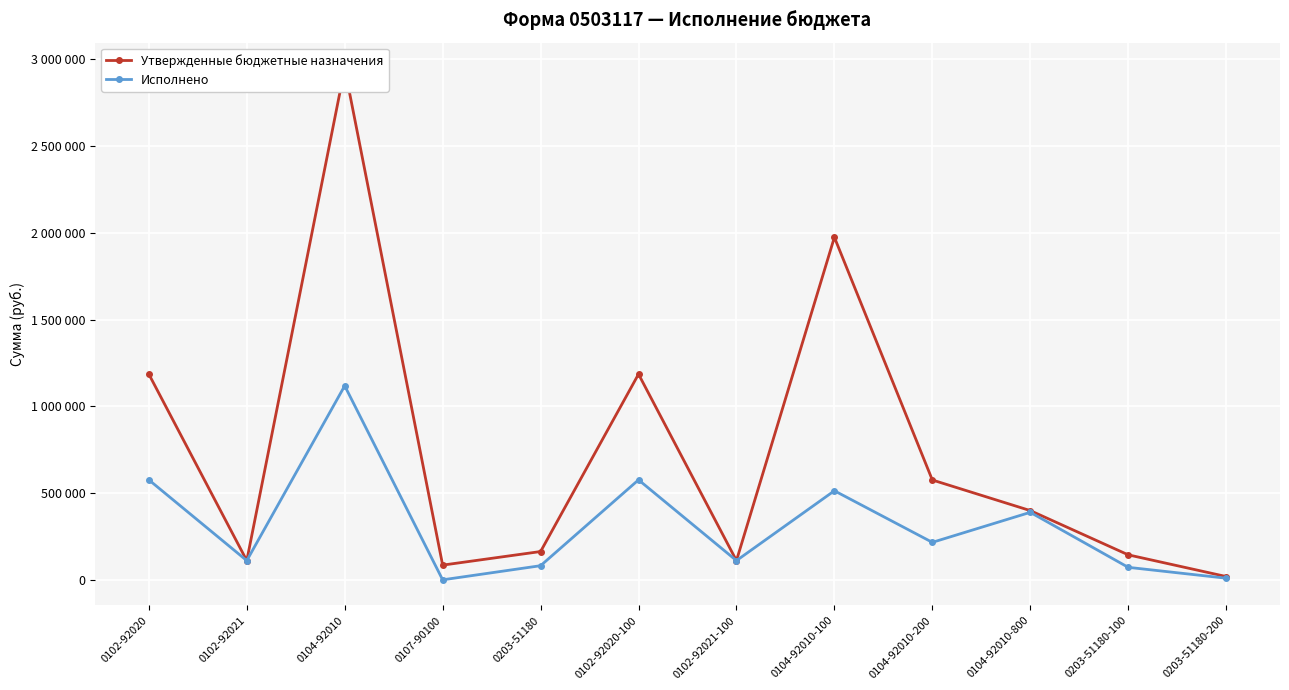

How many data points in Утвержденные бюджетные назначения are above 398959?

5